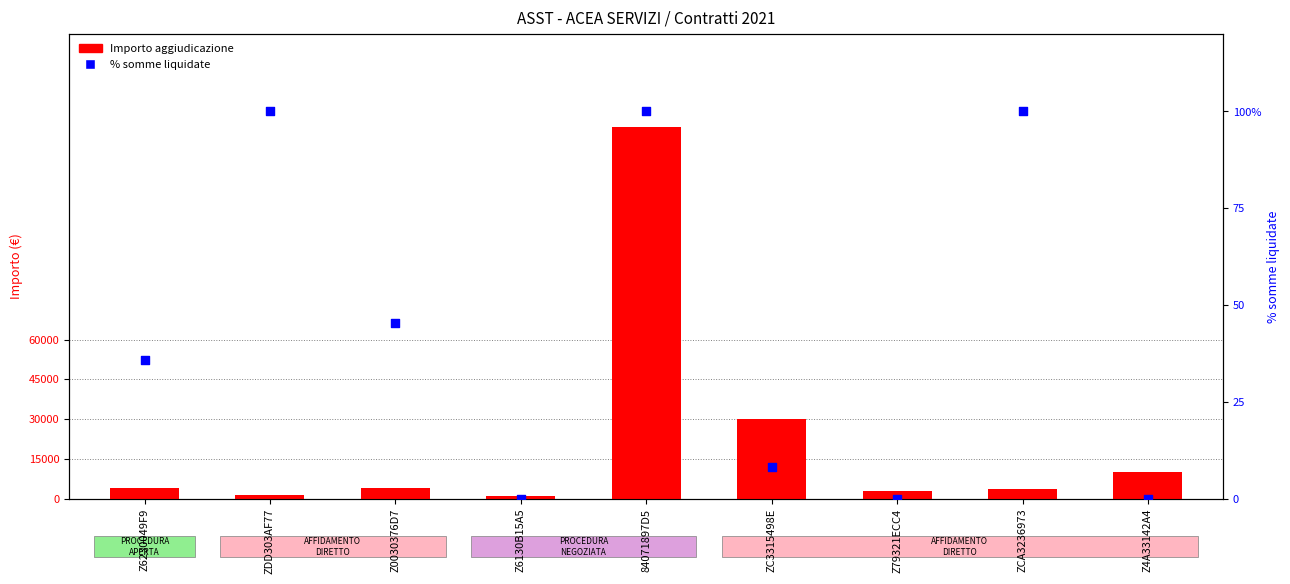

Which series contains the lowest Y value?

% somme liquidate